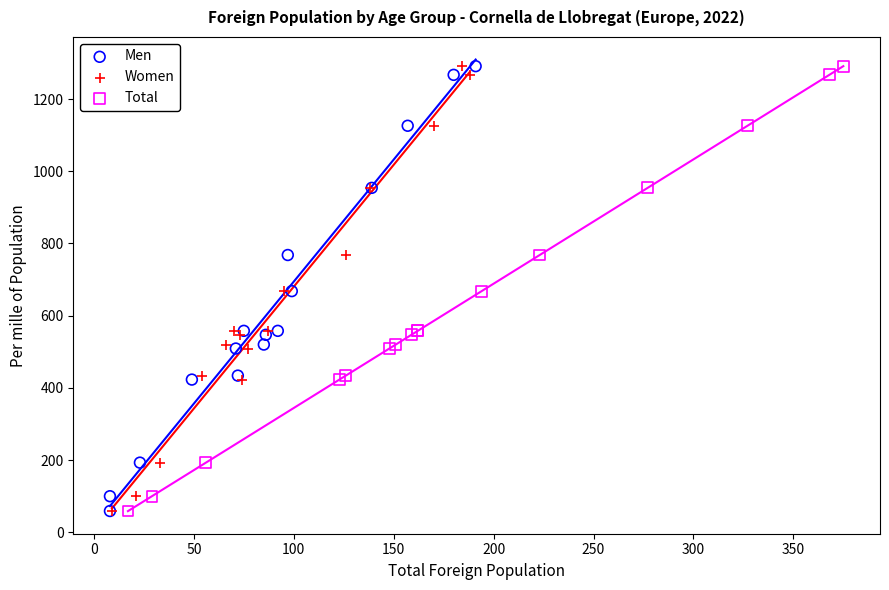

What are all the series names shown in the legend?

Men, Women, Total